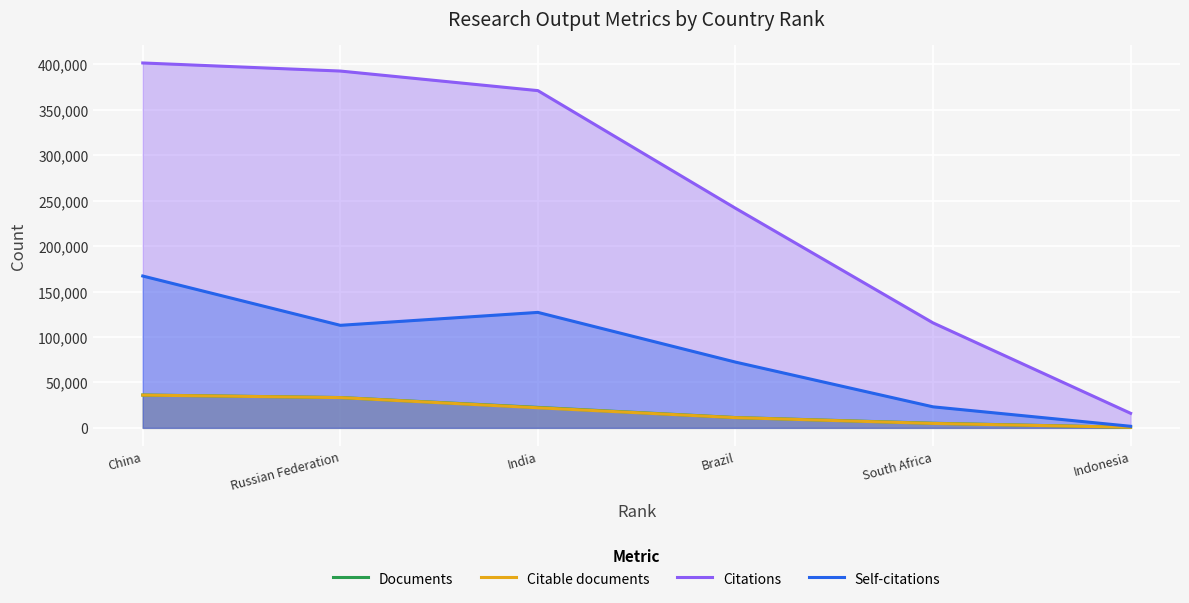

True or false: Self-citations and Citations cross at least once.

False